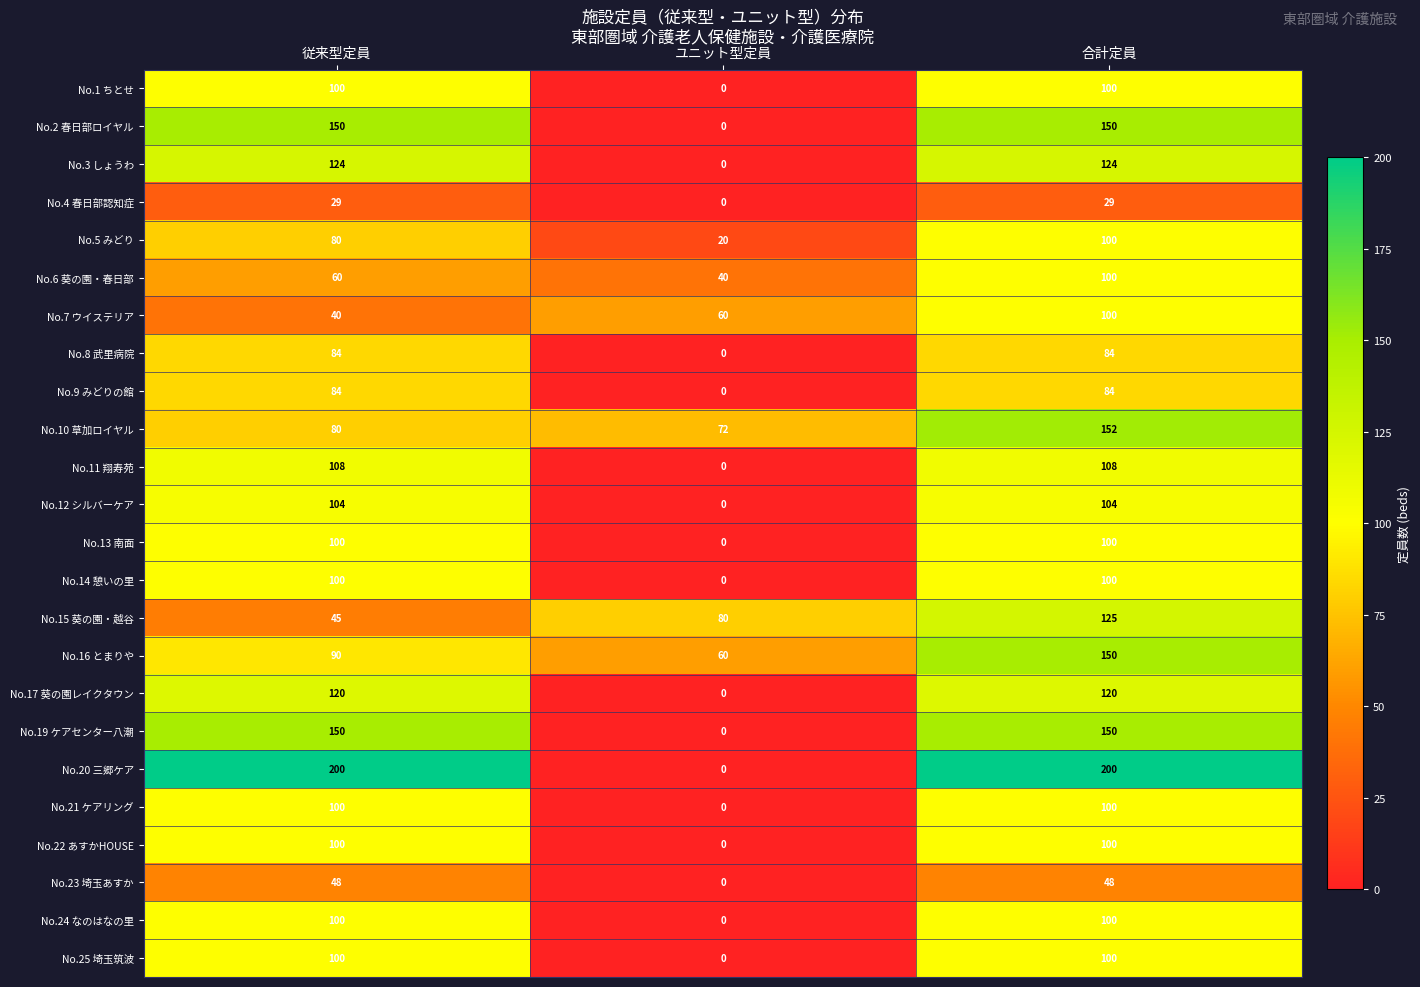

What is the difference between the highest and lowest values at ユニット型定員?

80